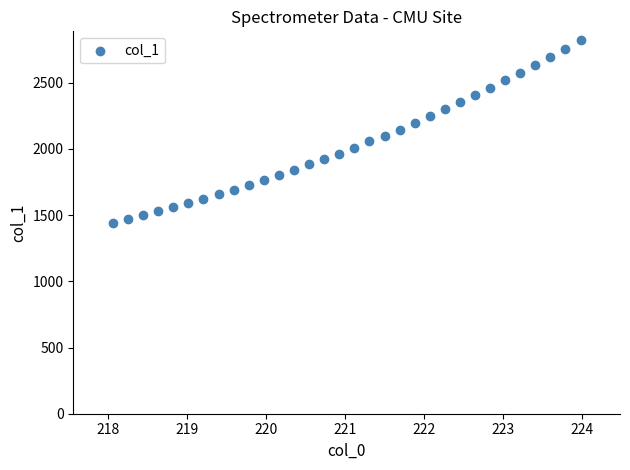

What is the range of X values (max minus min)?

5.9